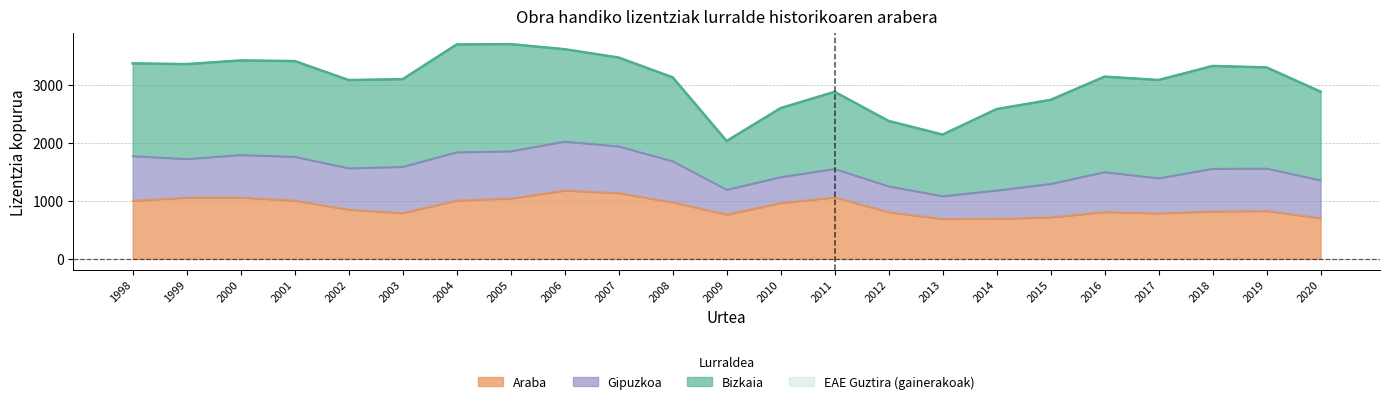

How many lines are shown in the chart?

4